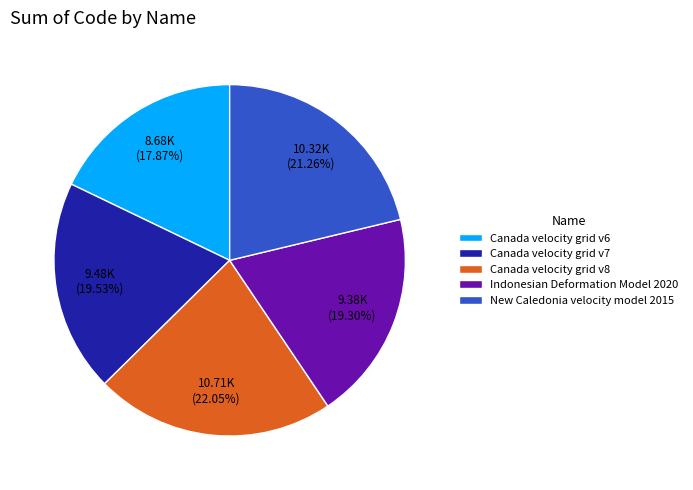

To the nearest percent, what is the difference between the New Caledonia velocity model 2015 and Indonesian Deformation Model 2020 slice percentages?

2%